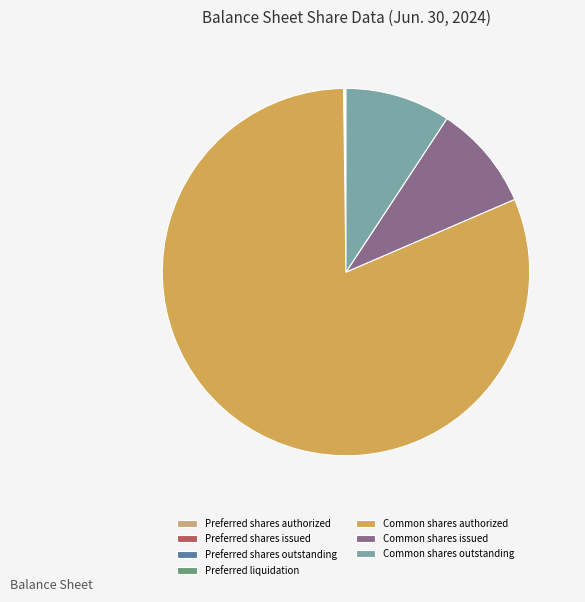

What is the largest slice in the pie chart?

Common shares authorized